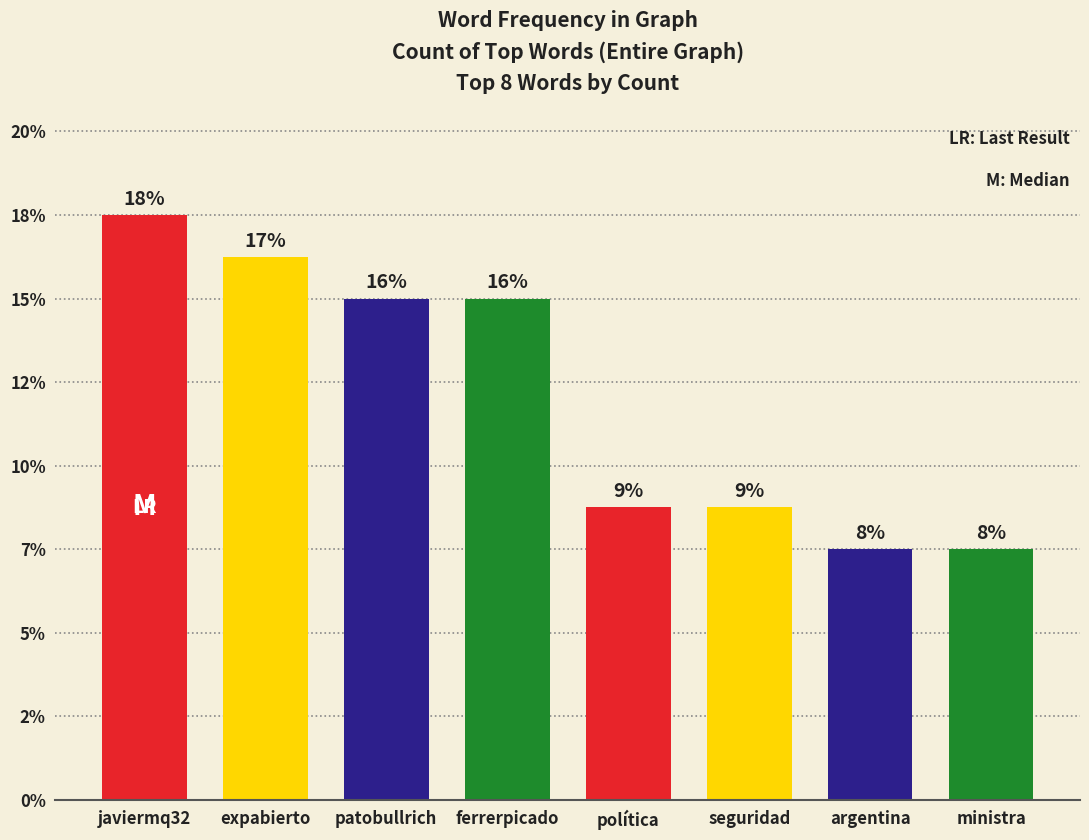

Which label corresponds to the smallest value in the chart?

argentina